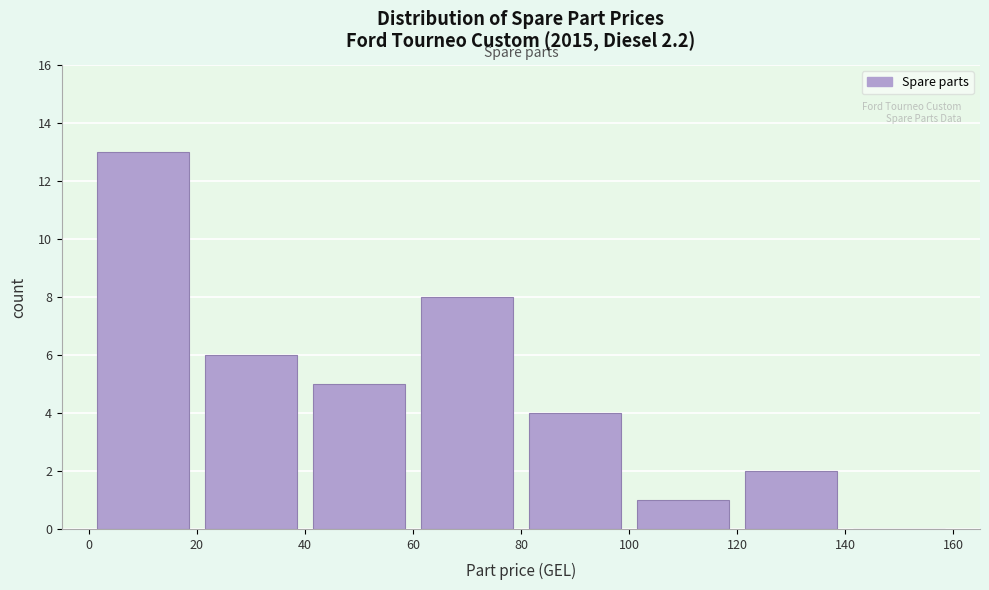

Reading left to right, list every bar in this chart as the range it spans on the x-axis followed by its height. The values are not printed on the chart, so give them approximately, as read against the axis.

0 to 20: 13
20 to 40: 6
40 to 60: 5
60 to 80: 8
80 to 100: 4
100 to 120: 1
120 to 140: 2
140 to 160: 0